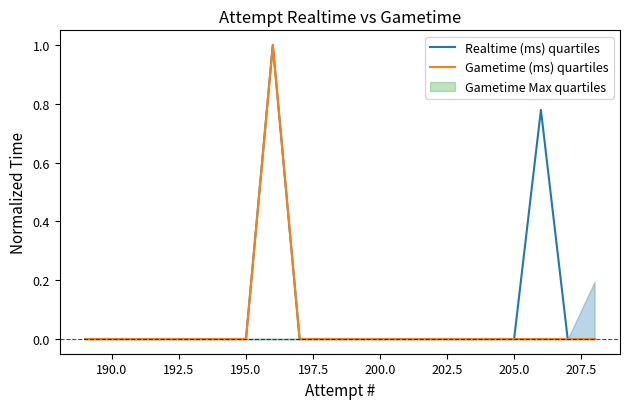

At how many categories does at least one series exceed 0?

2